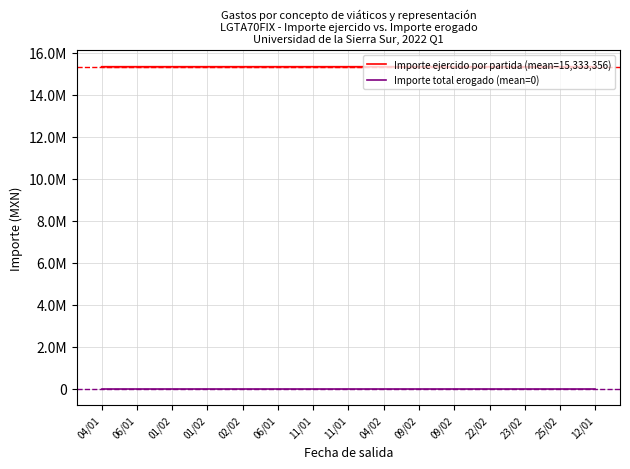

How many interior local peaks does the Importe ejercido por partida (mean=15,333,356) series have?

2